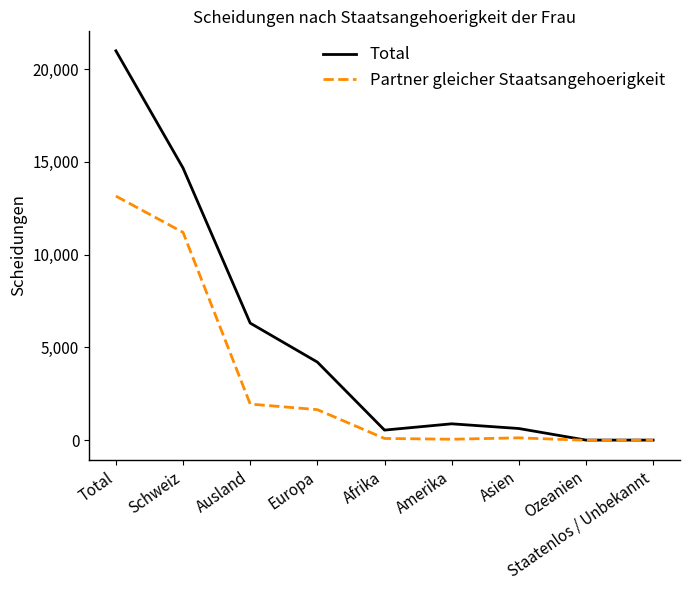

What is the total value across all series at Amerika?

947